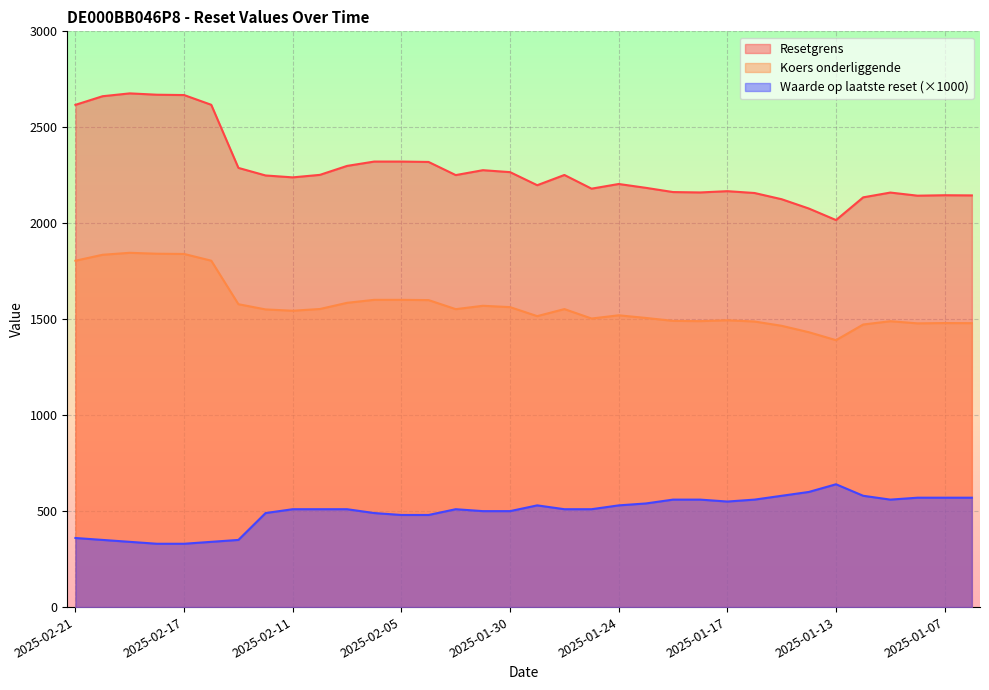

List the series in order of their overall mean, highest first.

Resetgrens, Koers onderliggende, Waarde op laatste reset (×1000)